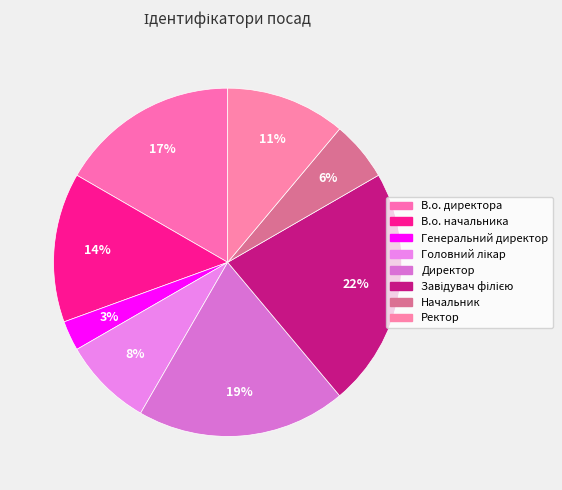

Which category has the smallest portion of the pie?

Генеральний директор